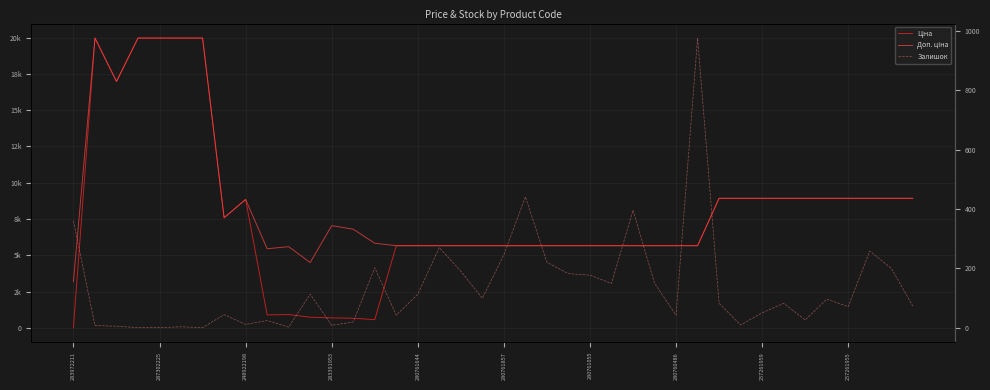

How many distinct data groups are displayed?

3